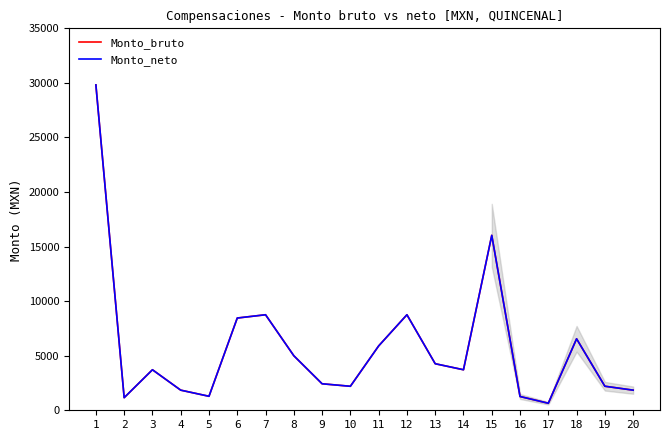

The Monto_bruto series shows 1155.6 at 2. True or false?

True